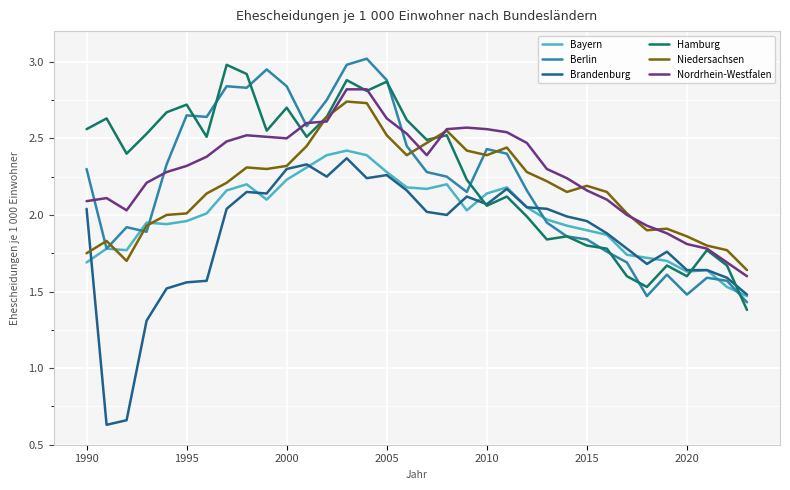

Which series has the largest range (max minus min)?

Brandenburg